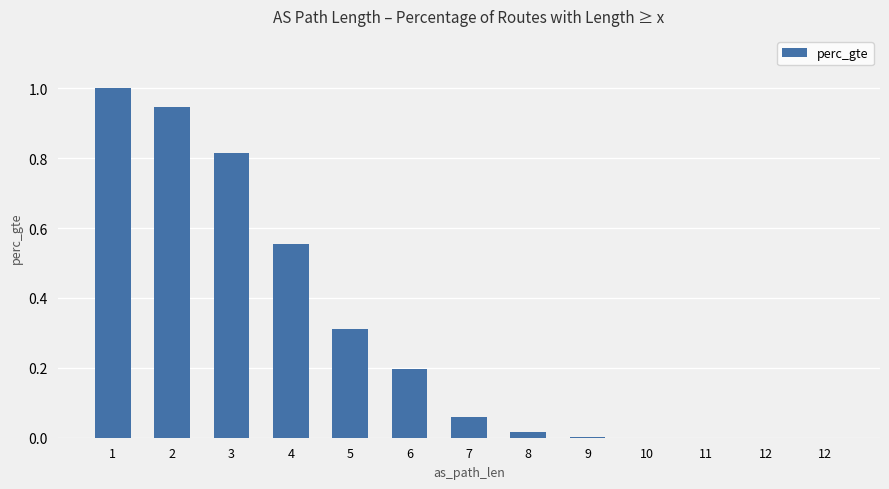

Which label corresponds to the smallest value in the chart?

12